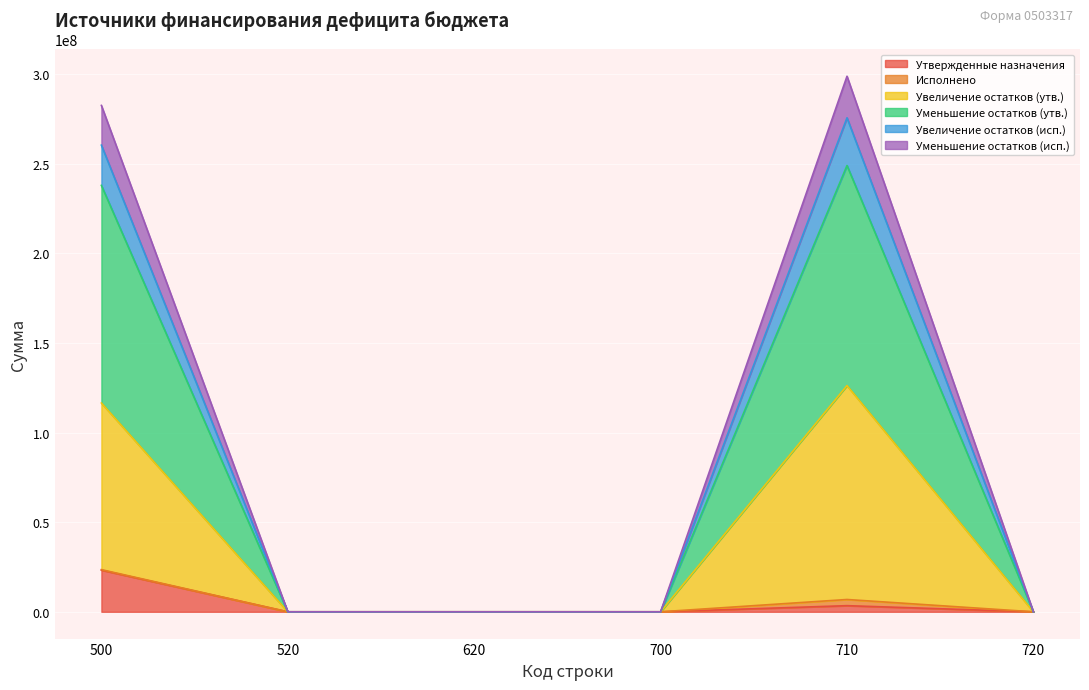

What is the sum of the Увеличение остатков (утв.) values at 710 and 720?

126199255.9